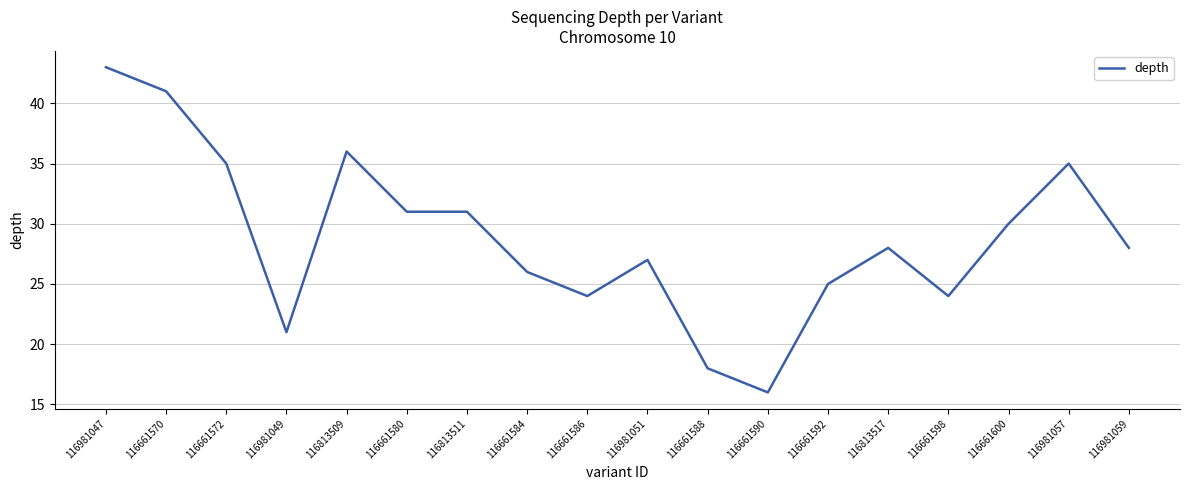

Does the chart have visible grid lines?

Yes